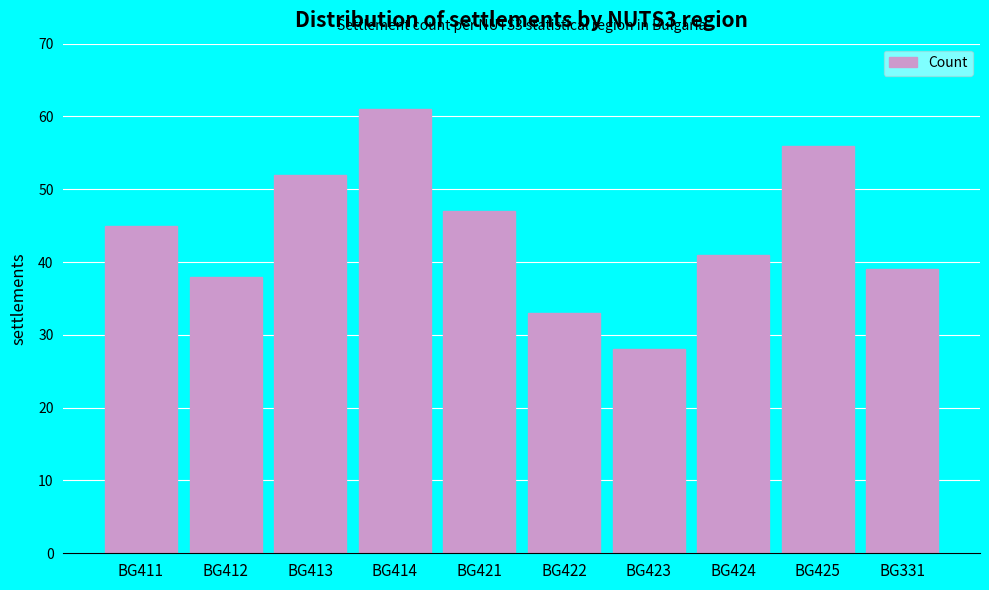

The chart shows a value of 65 at BG411. True or false?

False